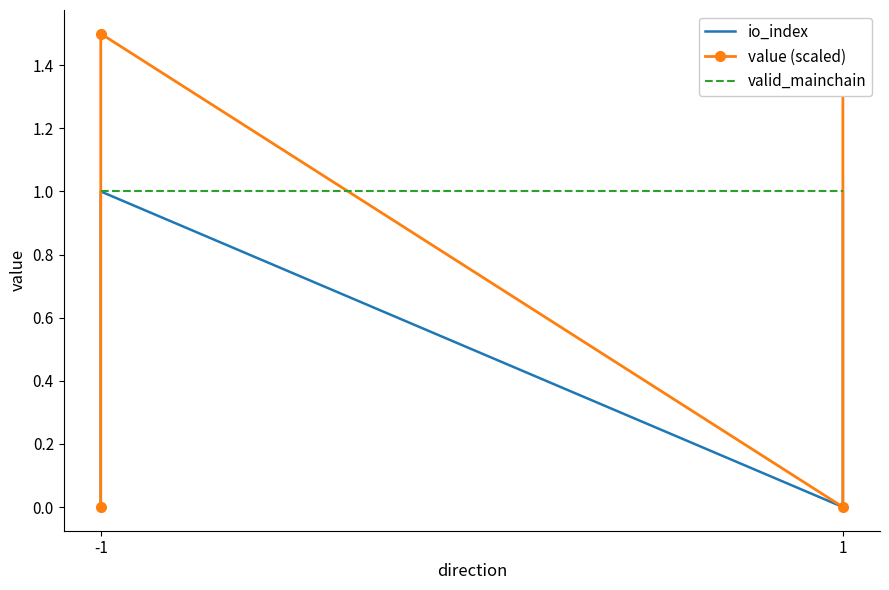

How many distinct data groups are displayed?

3